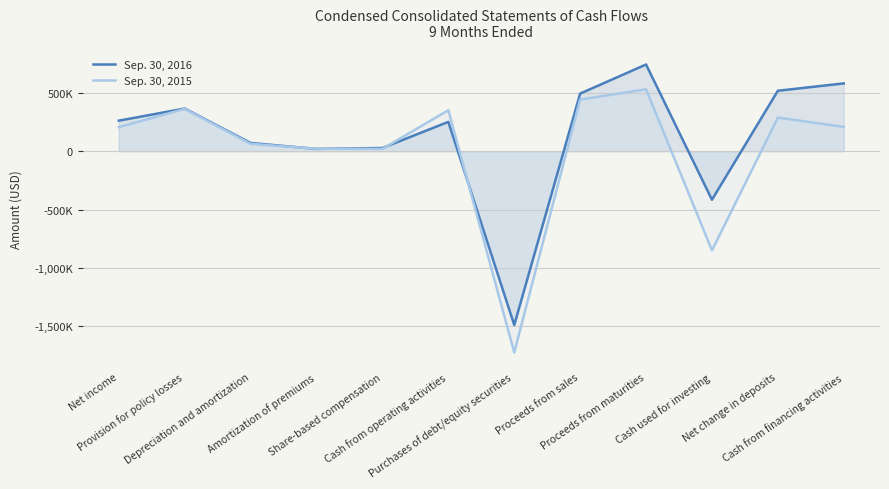

What is the spread (max minus min) of values at Cash from financing activities?

372769